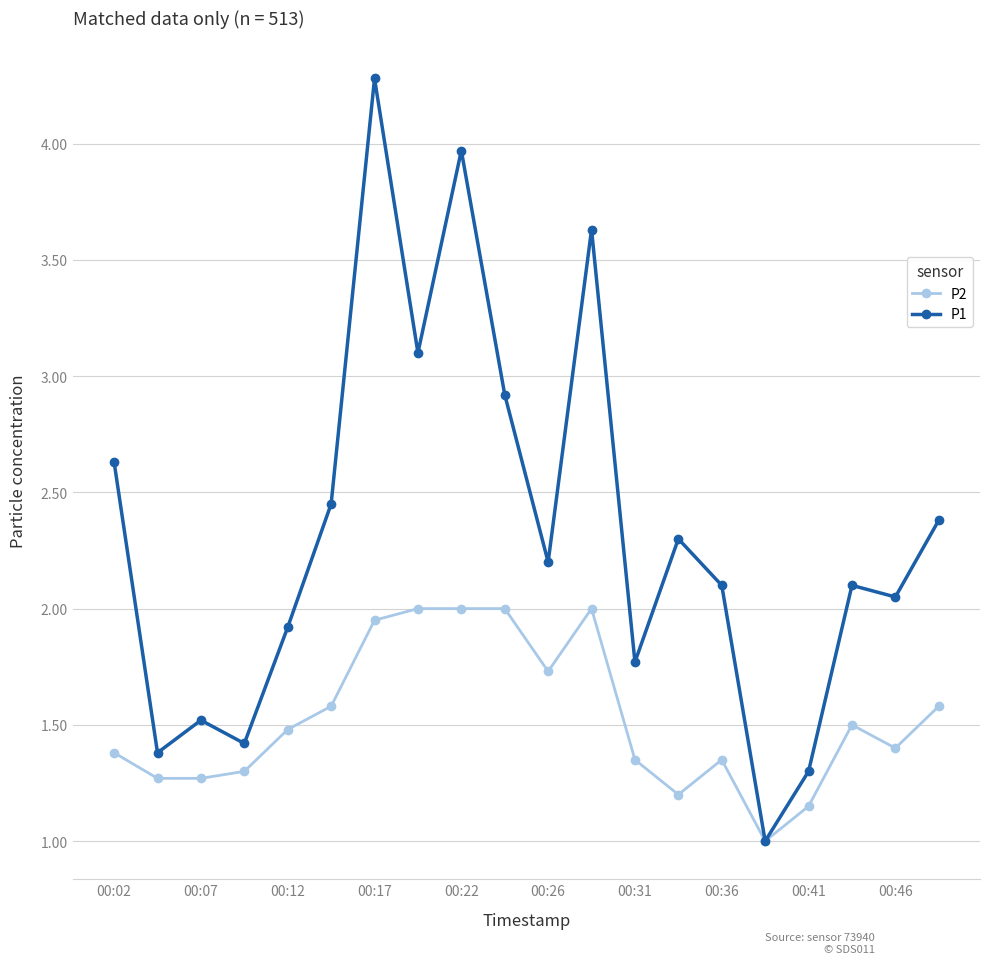

What is the difference between the second highest and minimum values in the P1 series?

3.0